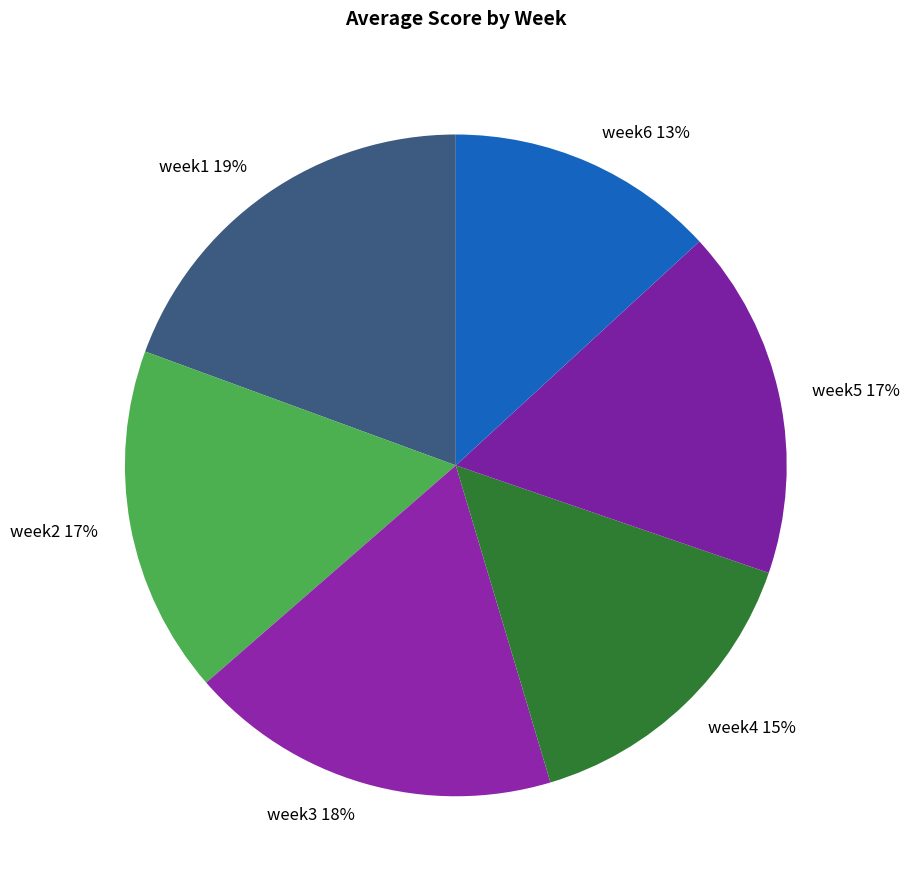

Do week2 and week1 together represent more than half of the pie?

No